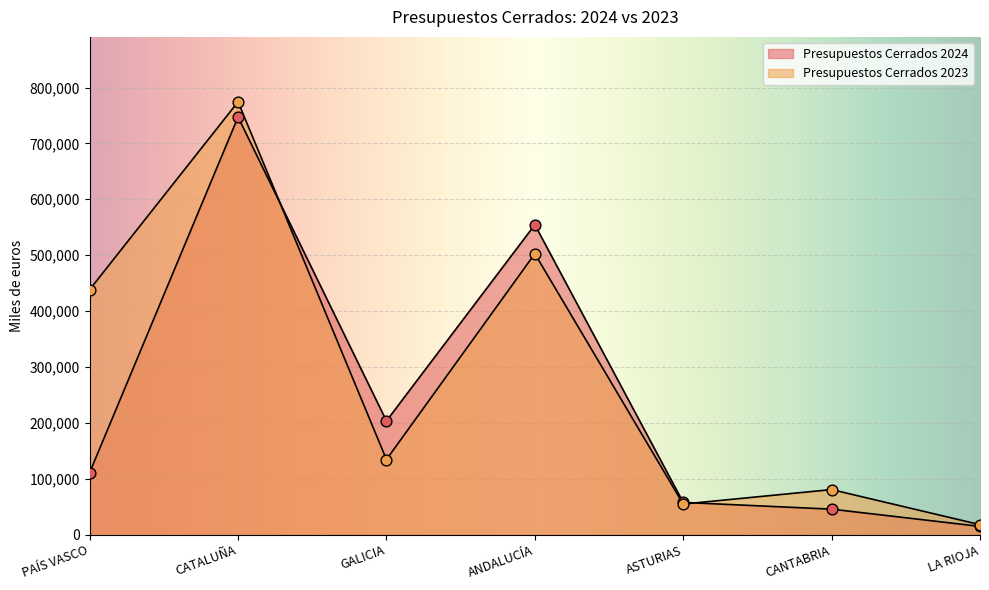

Which series reaches the minimum Y coordinate?

Presupuestos Cerrados 2024